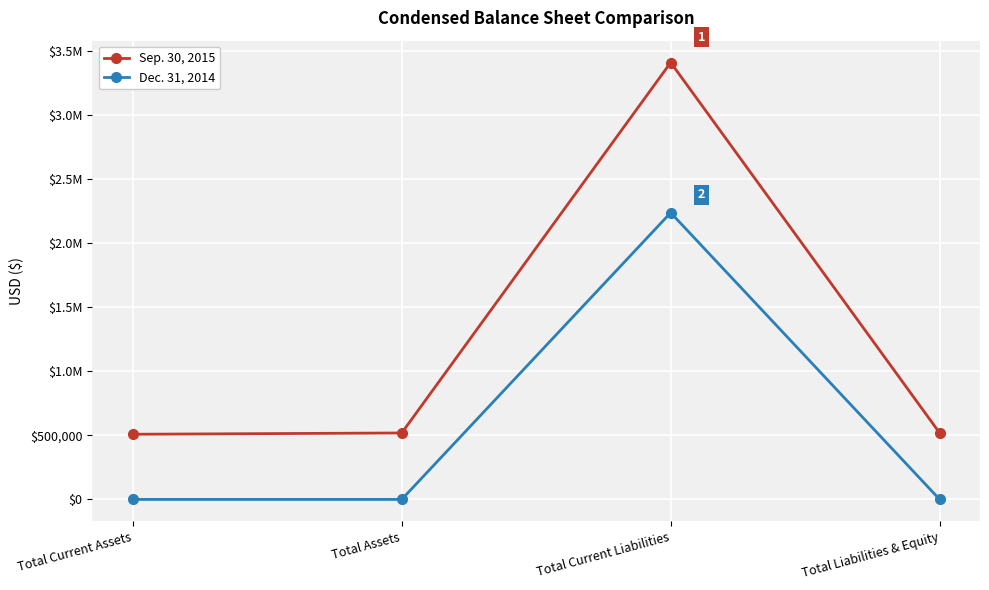

What are all the series names shown in the legend?

Sep. 30, 2015, Dec. 31, 2014